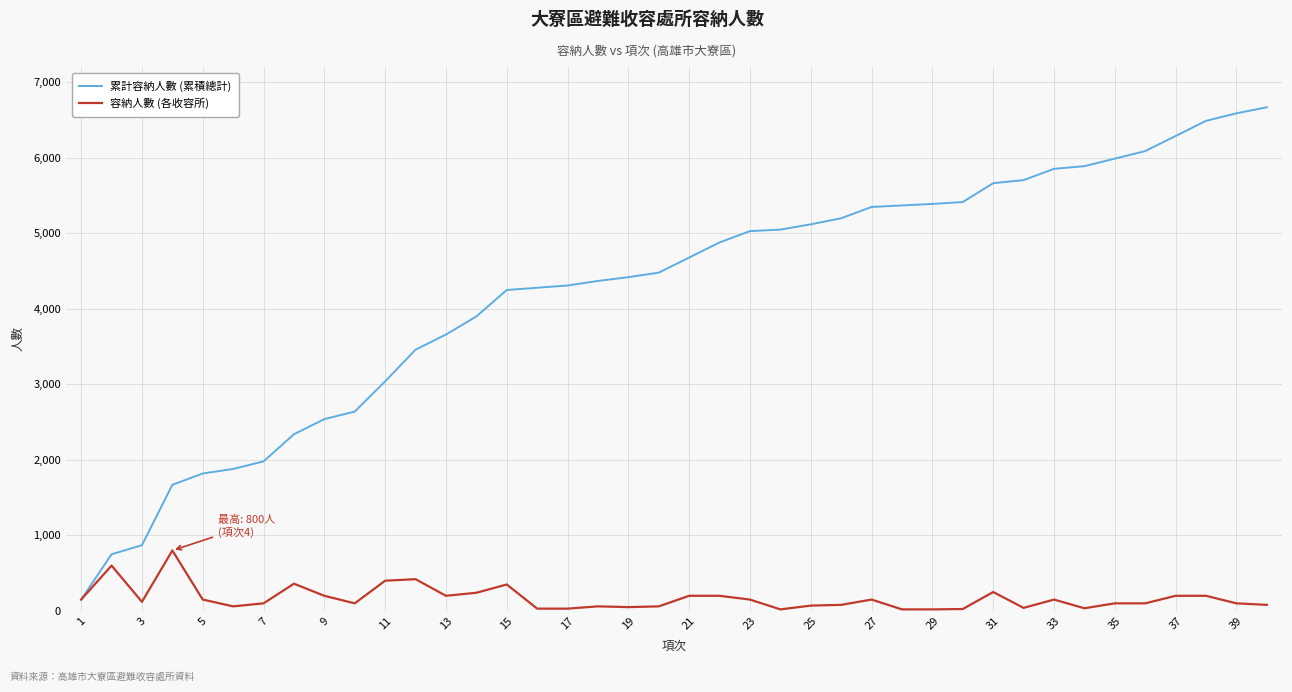

What is the greatest value displayed?

6670